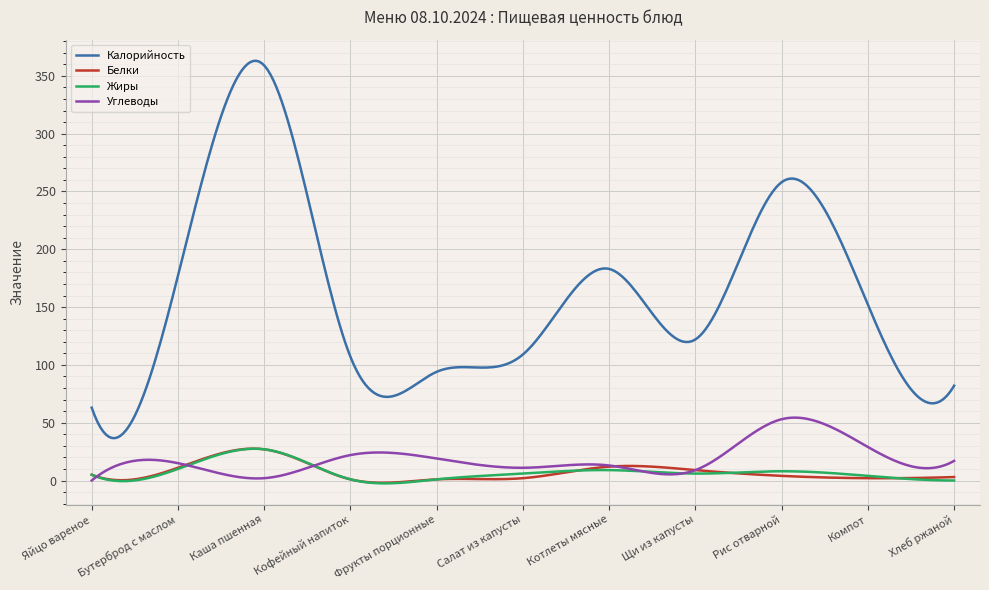

Which series has the largest total across all categories?

Калорийность